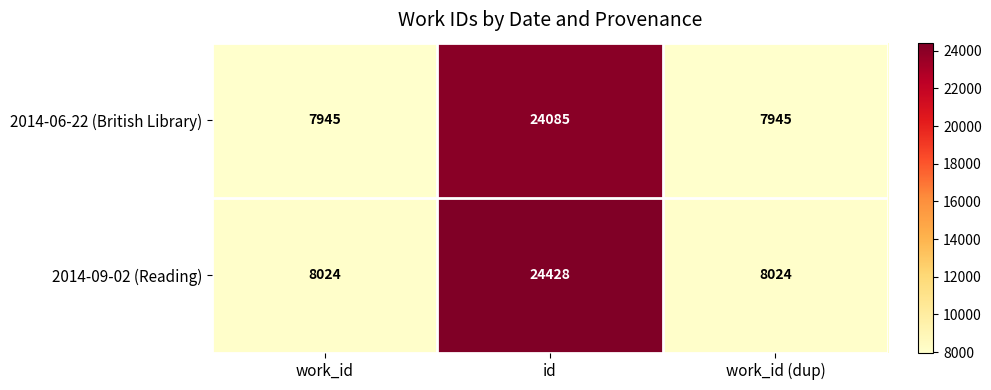

What is the total value across all series at work_id (dup)?

15969